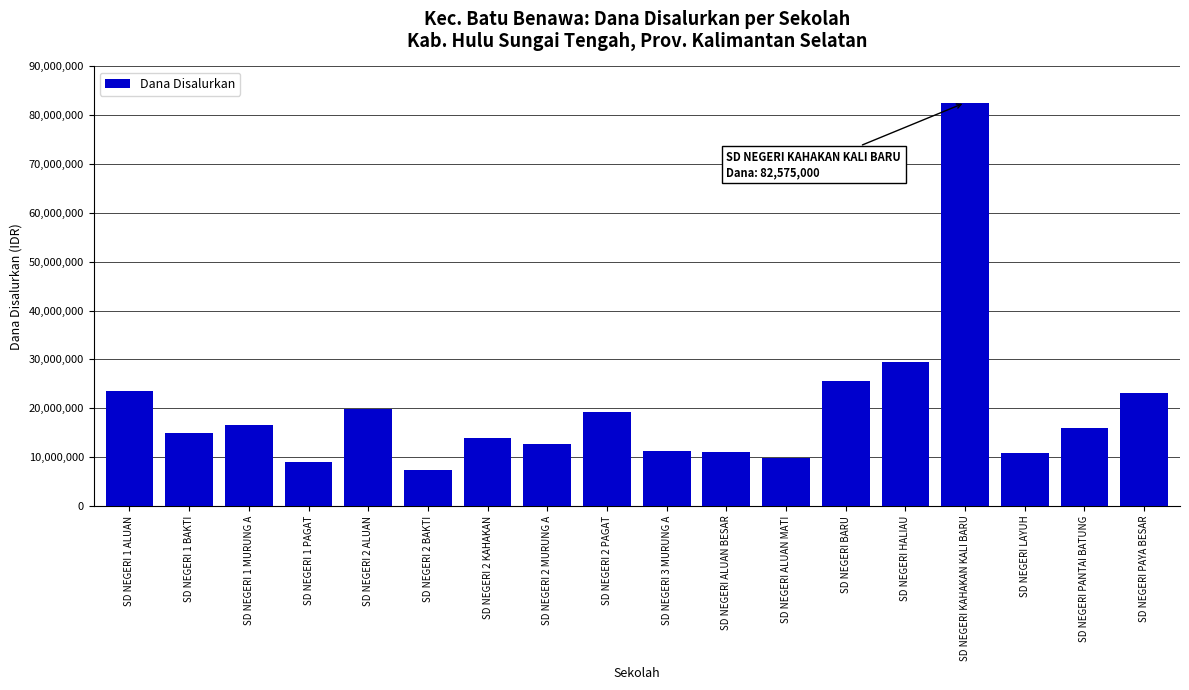

What is the value of the 11th bar from the left?

11025000